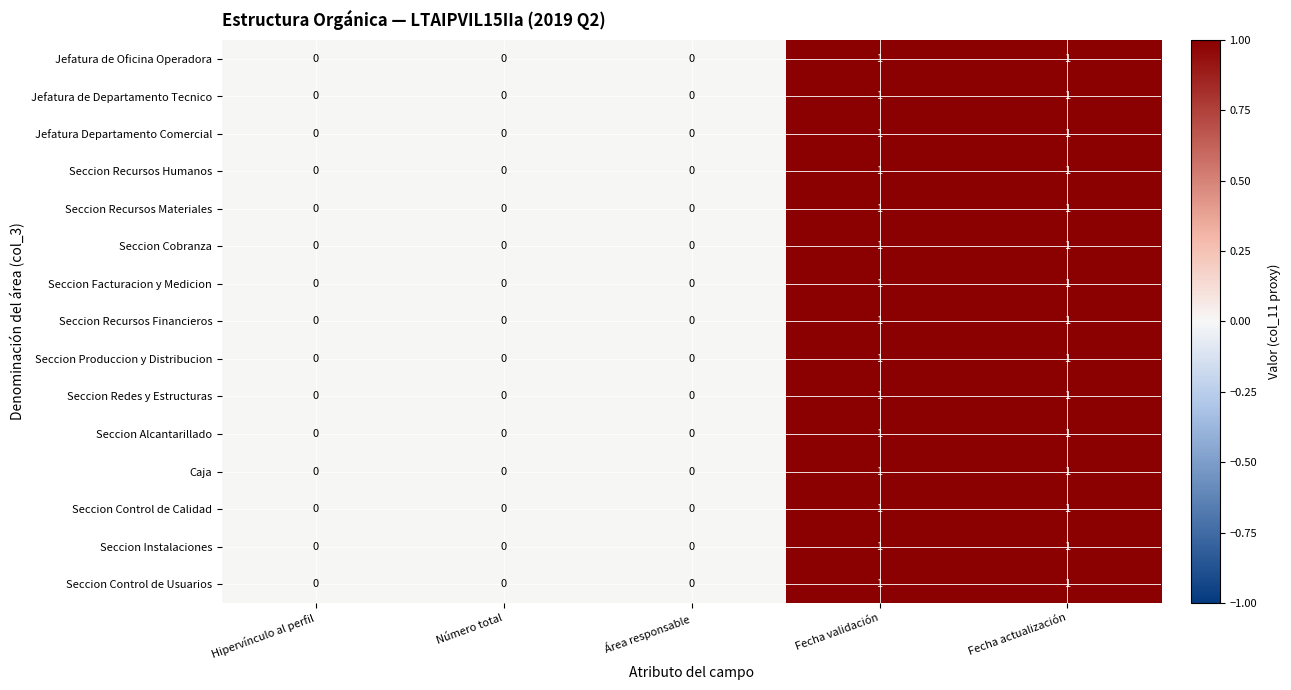

What is the total value across all series at Fecha validación?

15